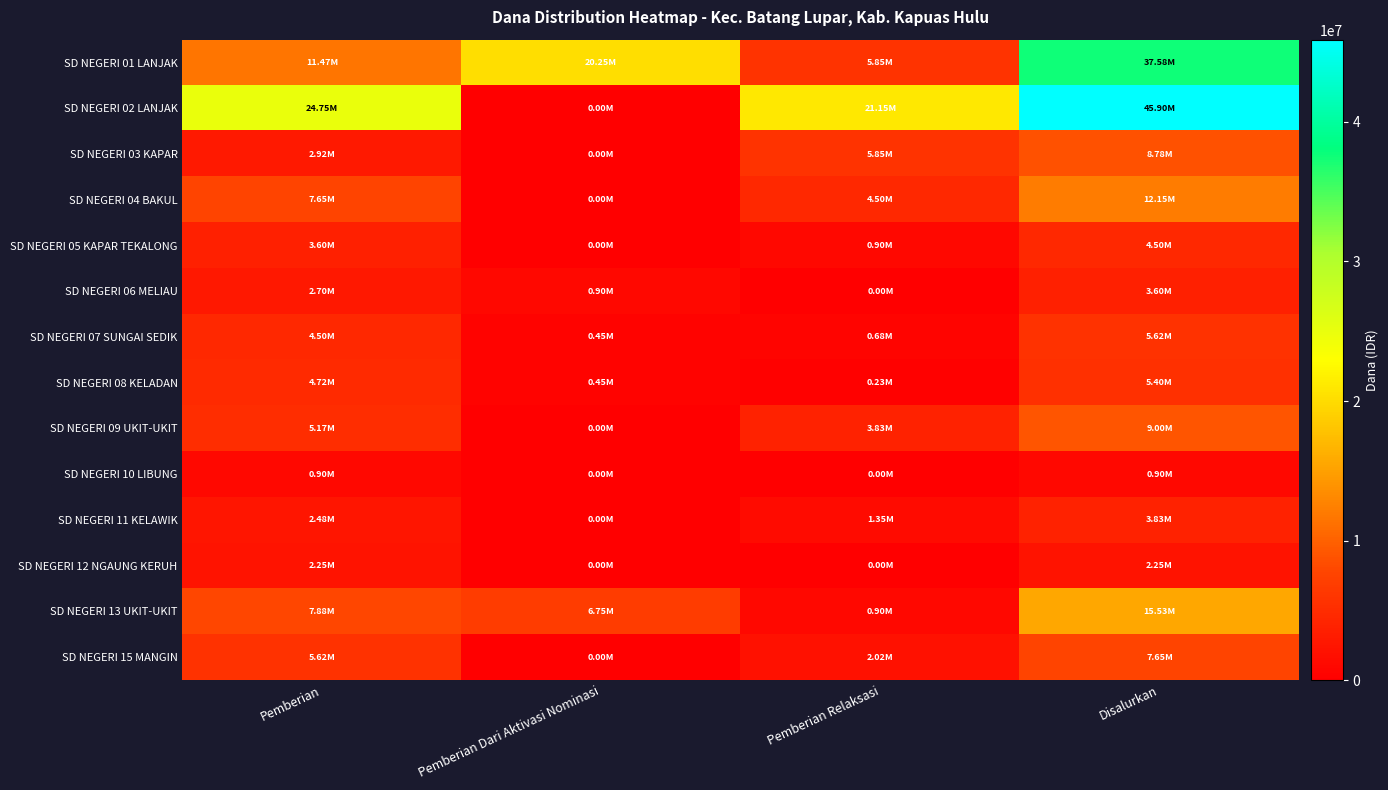

Reading left to right, extract all data points from this chart.

SD NEGERI 01 LANJAK: Pemberian=11475000	Pemberian Dari Aktivasi Nominasi=20250000	Pemberian Relaksasi=5850000	Disalurkan=37575000
SD NEGERI 02 LANJAK: Pemberian=24750000	Pemberian Dari Aktivasi Nominasi=0	Pemberian Relaksasi=21150000	Disalurkan=45900000
SD NEGERI 03 KAPAR: Pemberian=2925000	Pemberian Dari Aktivasi Nominasi=0	Pemberian Relaksasi=5850000	Disalurkan=8775000
SD NEGERI 04 BAKUL: Pemberian=7650000	Pemberian Dari Aktivasi Nominasi=0	Pemberian Relaksasi=4500000	Disalurkan=12150000
SD NEGERI 05 KAPAR TEKALONG: Pemberian=3600000	Pemberian Dari Aktivasi Nominasi=0	Pemberian Relaksasi=900000	Disalurkan=4500000
SD NEGERI 06 MELIAU: Pemberian=2700000	Pemberian Dari Aktivasi Nominasi=900000	Pemberian Relaksasi=0	Disalurkan=3600000
SD NEGERI 07 SUNGAI SEDIK: Pemberian=4500000	Pemberian Dari Aktivasi Nominasi=450000	Pemberian Relaksasi=675000	Disalurkan=5625000
SD NEGERI 08 KELADAN: Pemberian=4725000	Pemberian Dari Aktivasi Nominasi=450000	Pemberian Relaksasi=225000	Disalurkan=5400000
SD NEGERI 09 UKIT-UKIT: Pemberian=5175000	Pemberian Dari Aktivasi Nominasi=0	Pemberian Relaksasi=3825000	Disalurkan=9000000
SD NEGERI 10 LIBUNG: Pemberian=900000	Pemberian Dari Aktivasi Nominasi=0	Pemberian Relaksasi=0	Disalurkan=900000
SD NEGERI 11 KELAWIK: Pemberian=2475000	Pemberian Dari Aktivasi Nominasi=0	Pemberian Relaksasi=1350000	Disalurkan=3825000
SD NEGERI 12 NGAUNG KERUH: Pemberian=2250000	Pemberian Dari Aktivasi Nominasi=0	Pemberian Relaksasi=0	Disalurkan=2250000
SD NEGERI 13 UKIT-UKIT: Pemberian=7875000	Pemberian Dari Aktivasi Nominasi=6750000	Pemberian Relaksasi=900000	Disalurkan=15525000
SD NEGERI 15 MANGIN: Pemberian=5625000	Pemberian Dari Aktivasi Nominasi=0	Pemberian Relaksasi=2025000	Disalurkan=7650000